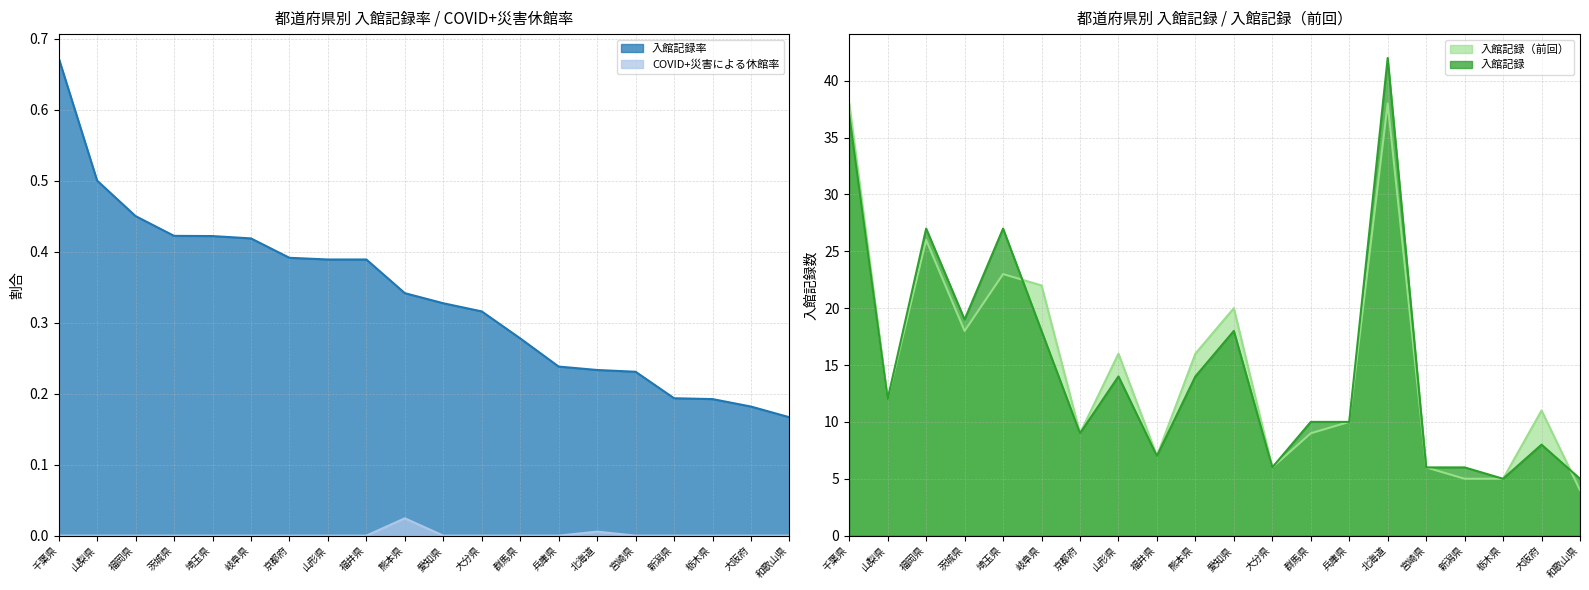

At which category does 入館記録（前回） reach its first local valley?

山梨県